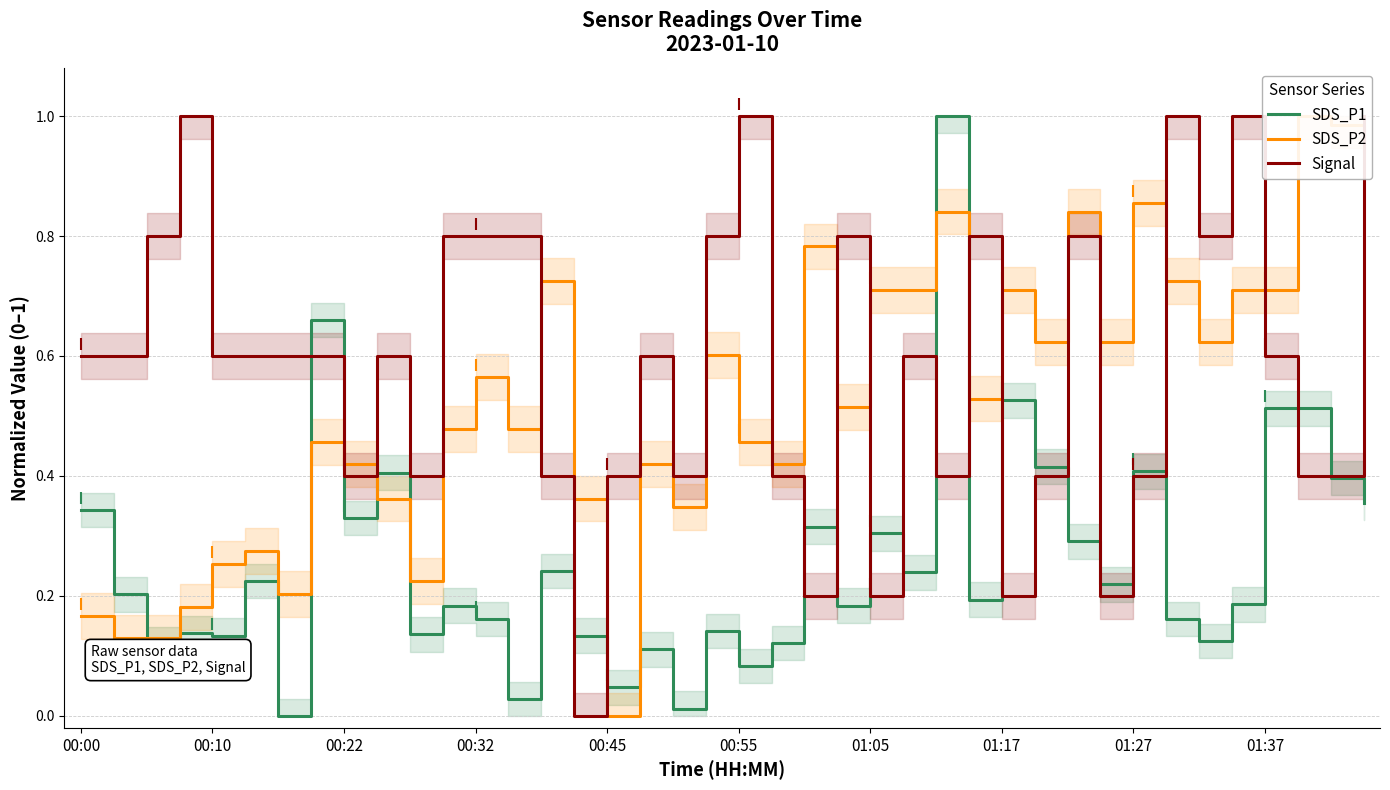

What is the approximate value of SDS_P1 at 34?

0.1